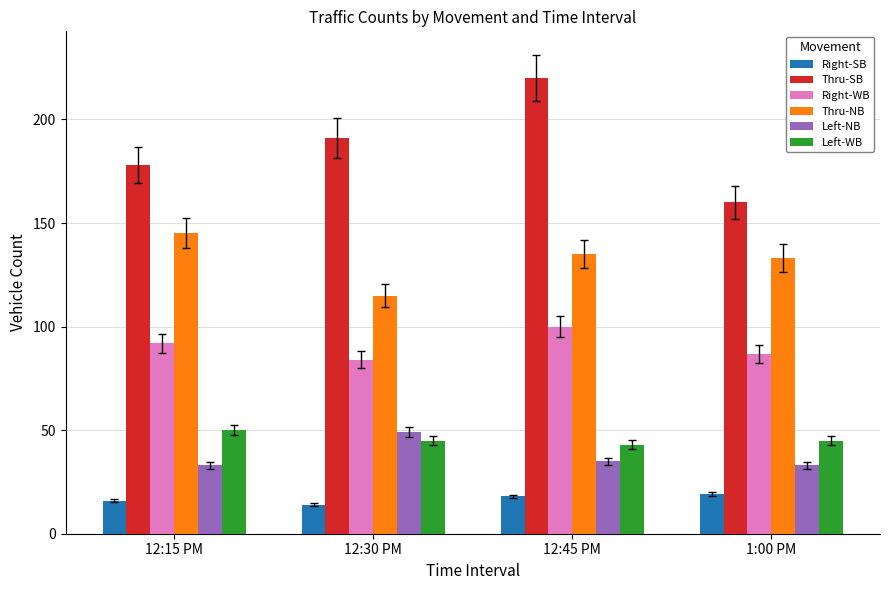

What is the label of the 1st bar from the left?

12:15 PM